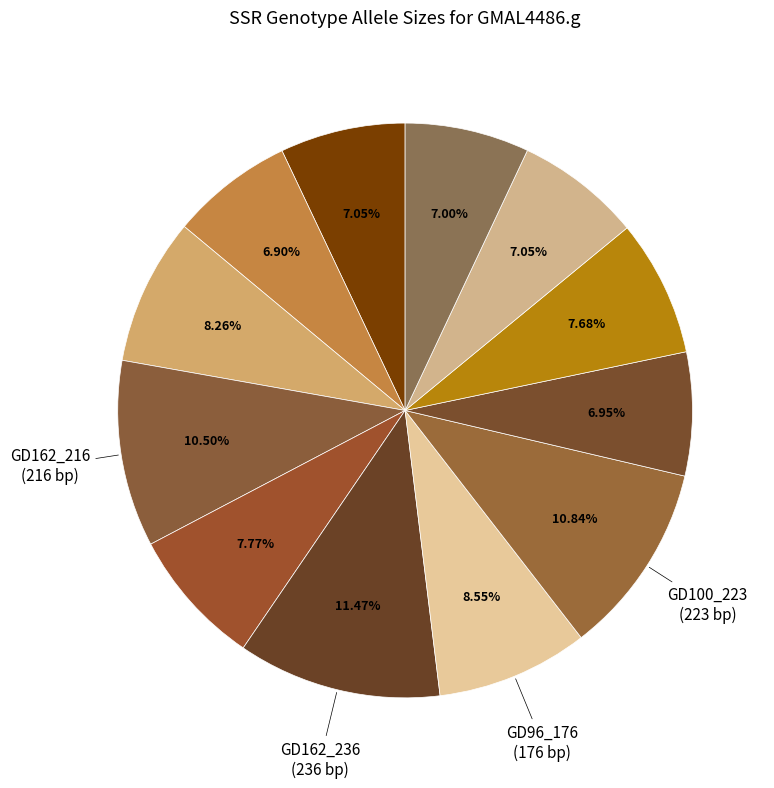

How many slices are in this pie chart?

12